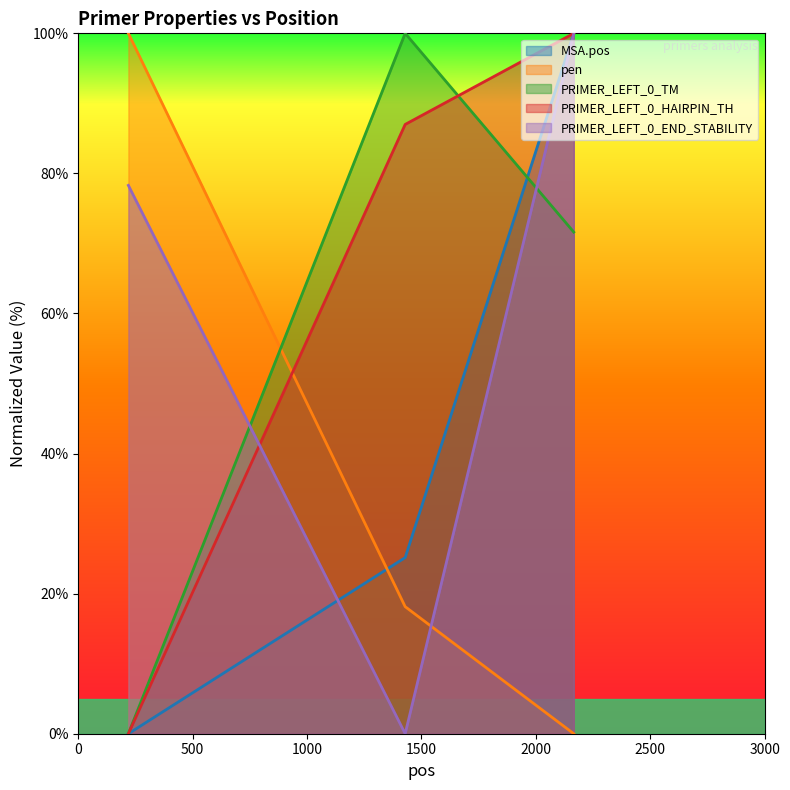

List the labels in order of PRIMER_LEFT_0_HAIRPIN_TH value, smallest first.

219, 1429, 2166